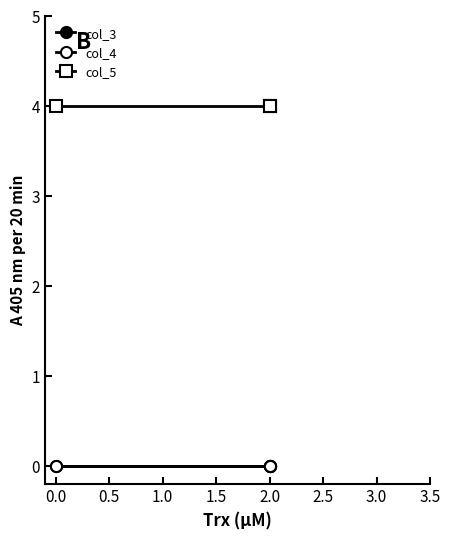

Does the chart have visible grid lines?

No